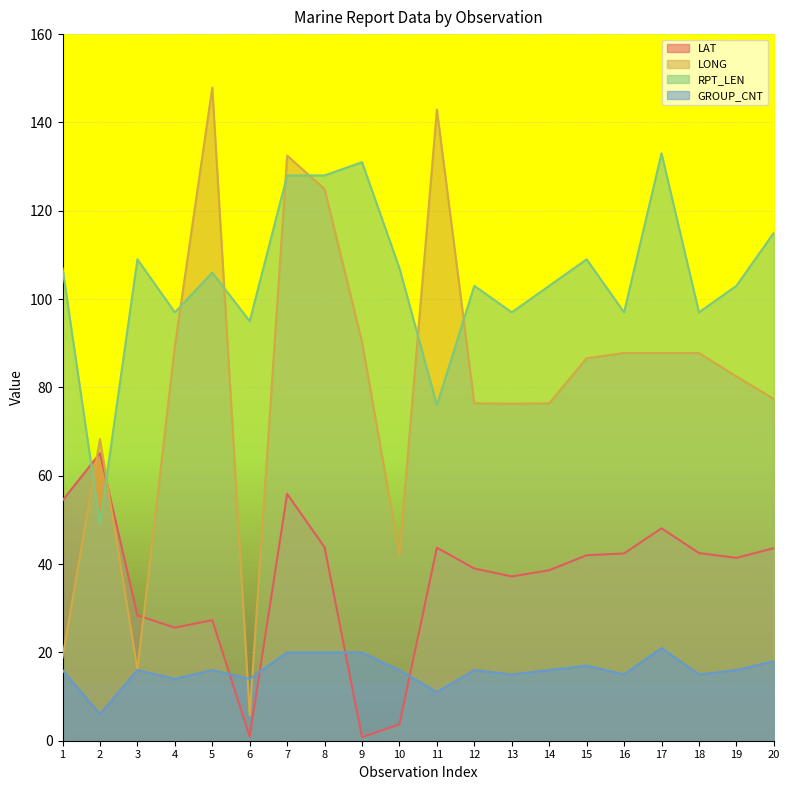

Between 4 and 10, which series saw the biggest shift?

LONG